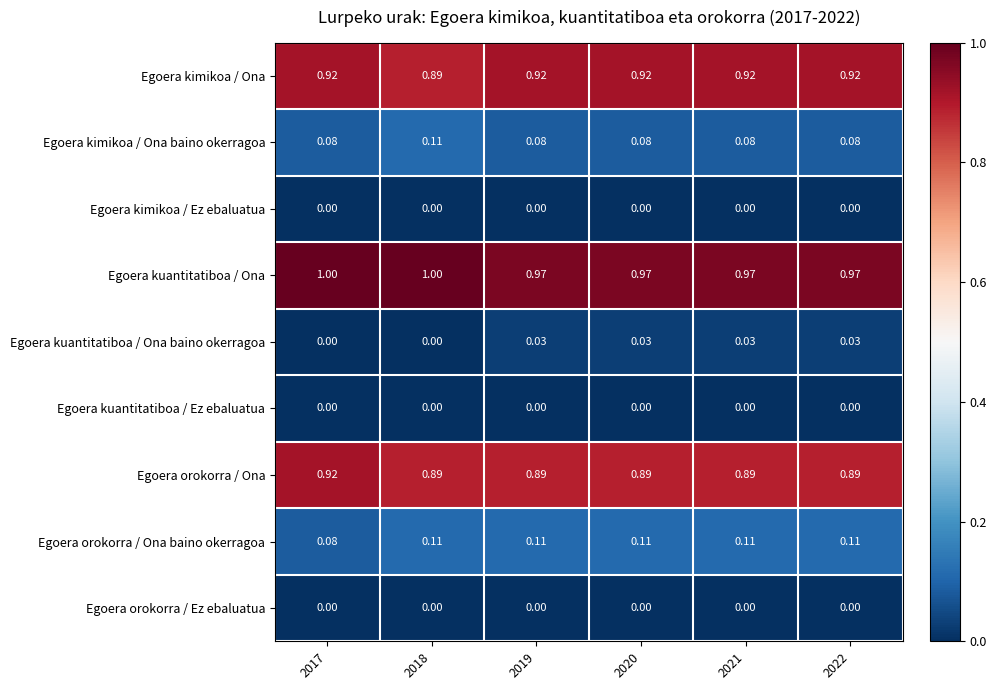

Is the value of Egoera orokorra / Ona baino okerragoa at 2022 greater than the value of Egoera orokorra / Ez ebaluatua at 2017?

Yes